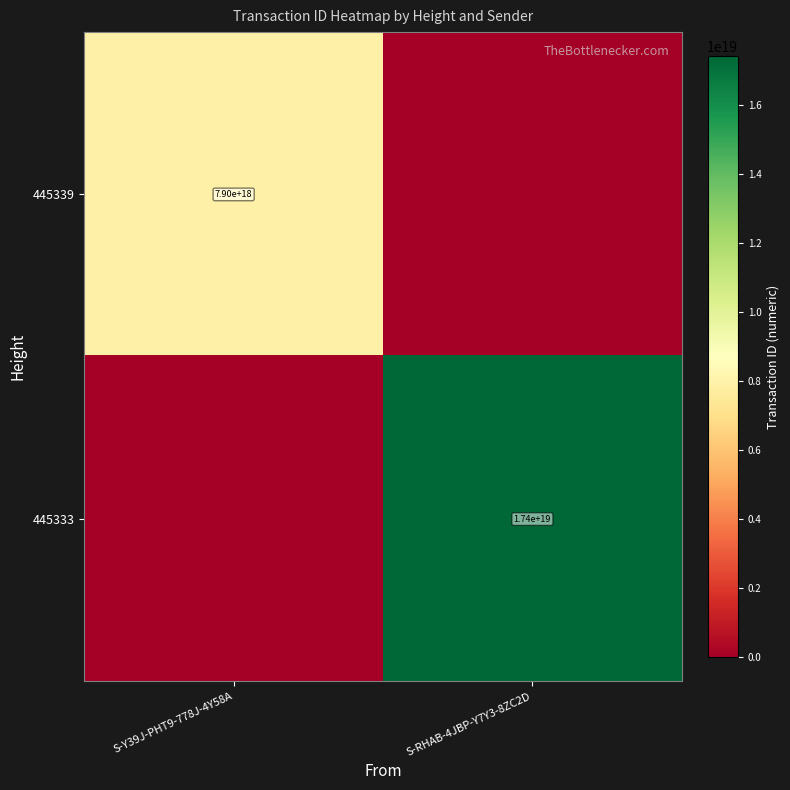

The value of 445339 at S-Y39J-PHT9-778J-4Y58A is 7900000000000000000. True or false?

True